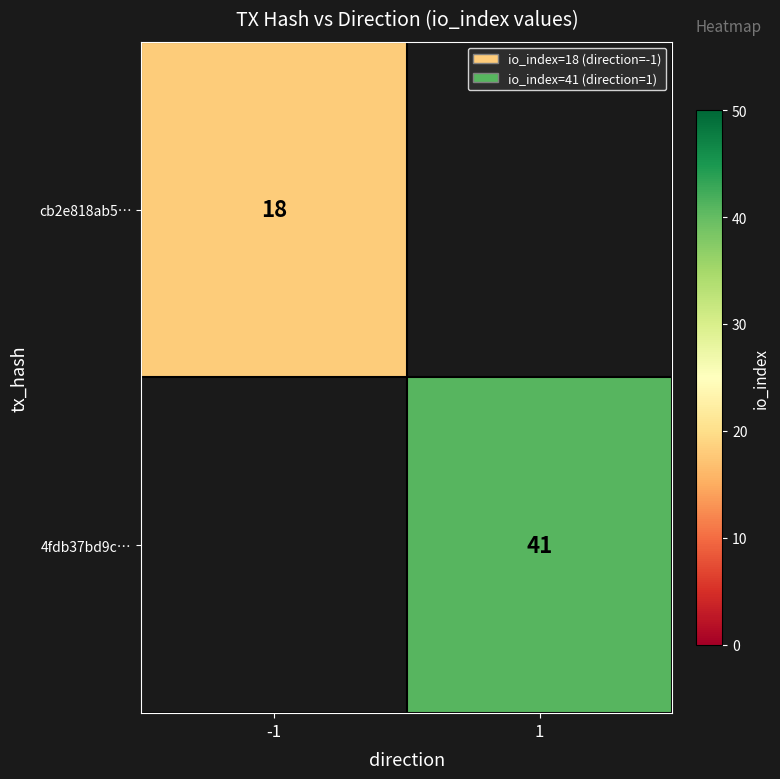

Is it true that 4fdb37bd9c… equals 41 at 1?

True